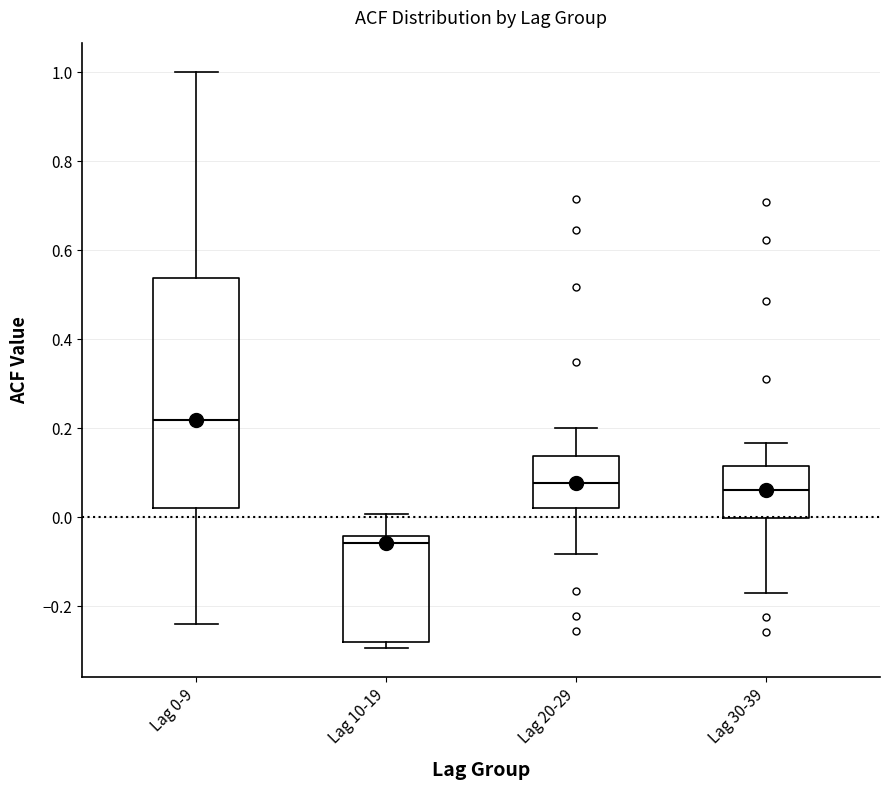

Where does the median line of the box for Lag 30-39 sit on the y-axis? The values are not printed on the chart, so give them approximately, as read against the axis.

0.06